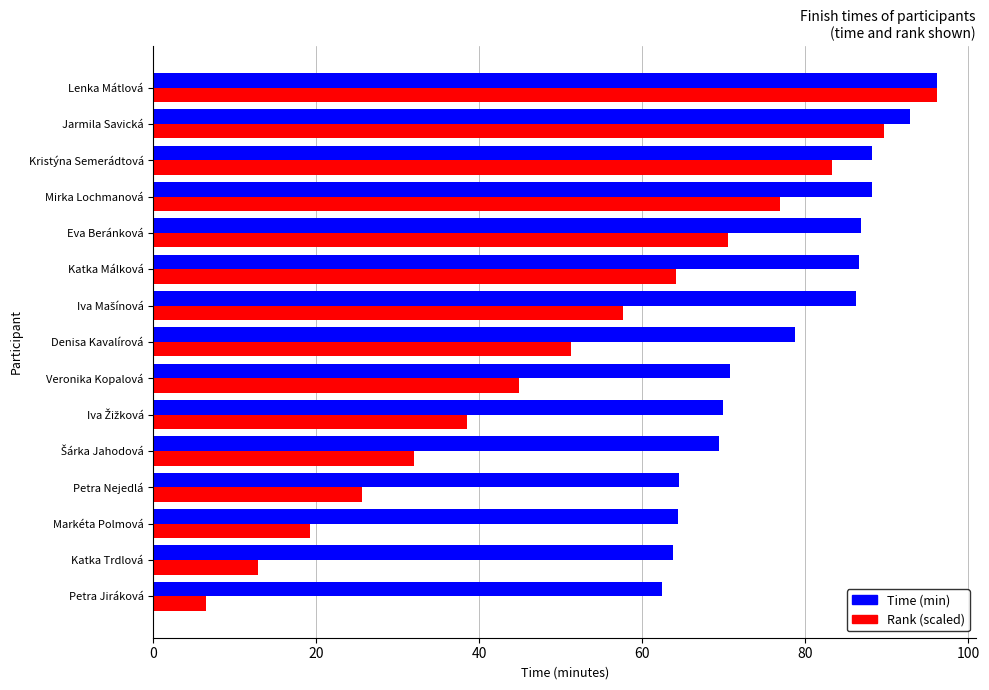

At which category is the sum across all series the highest?

Lenka Mátlová